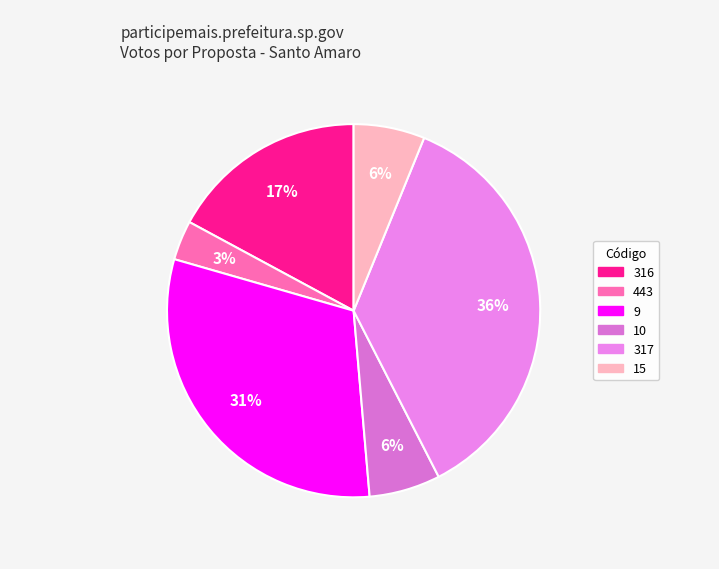

To the nearest percent, what is the difference between the largest and smallest slice percentages?

33%